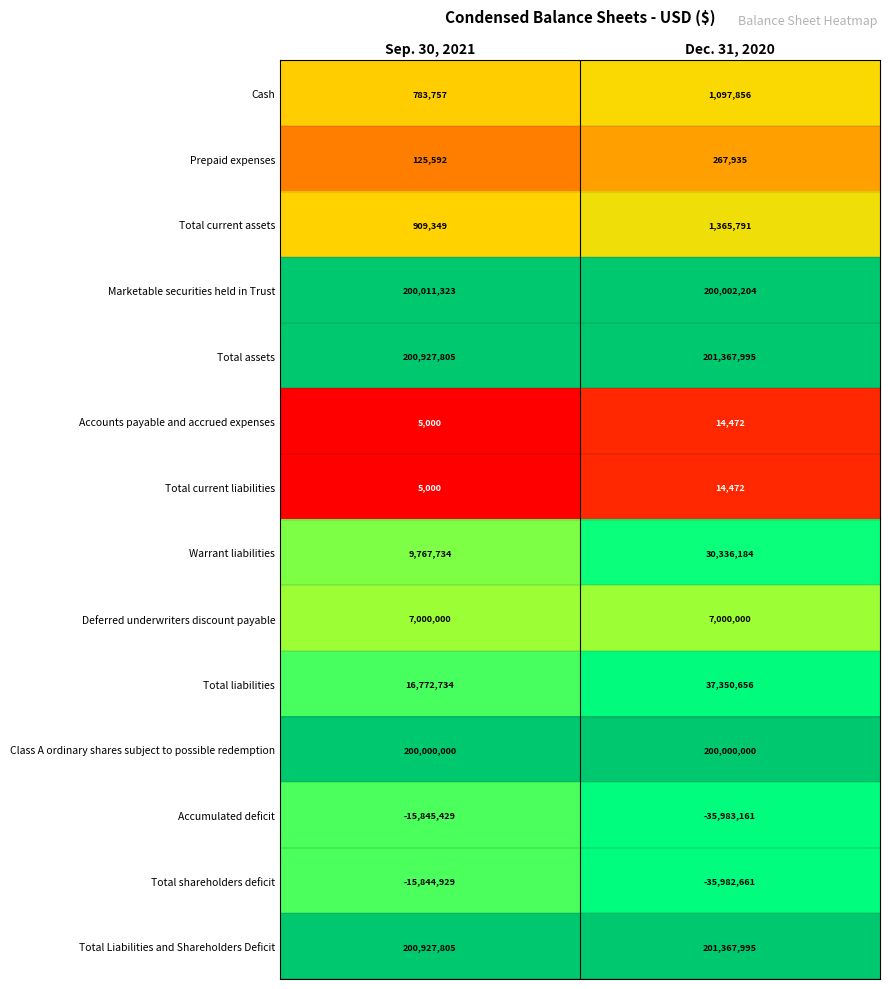

Where is Warrant liabilities nearest to the value 20051959?

Sep. 30, 2021